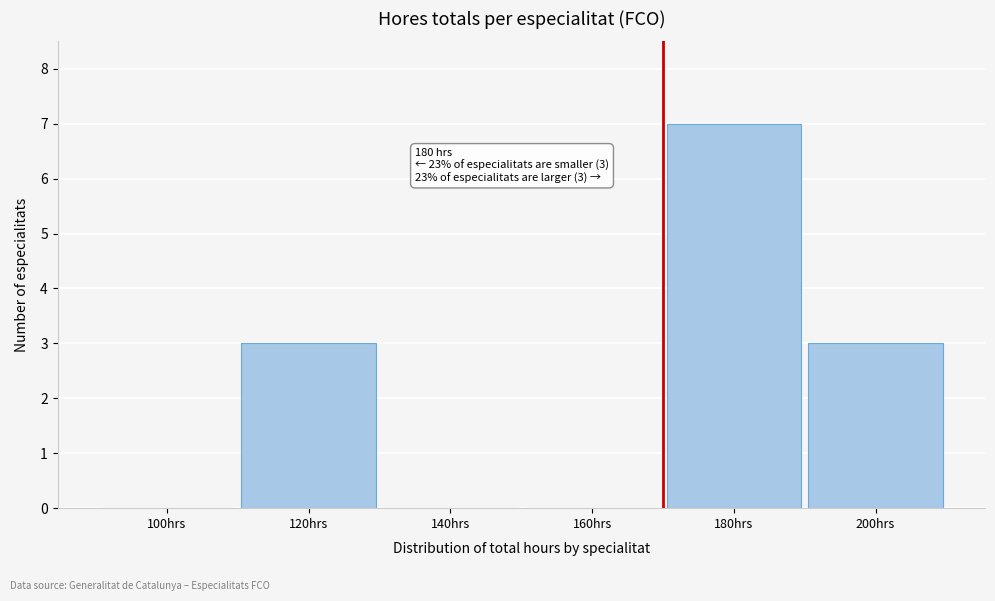

Reading left to right, list all the values displayed in this chart.

100hrs=0	120hrs=3	140hrs=0	160hrs=0	180hrs=7	200hrs=3